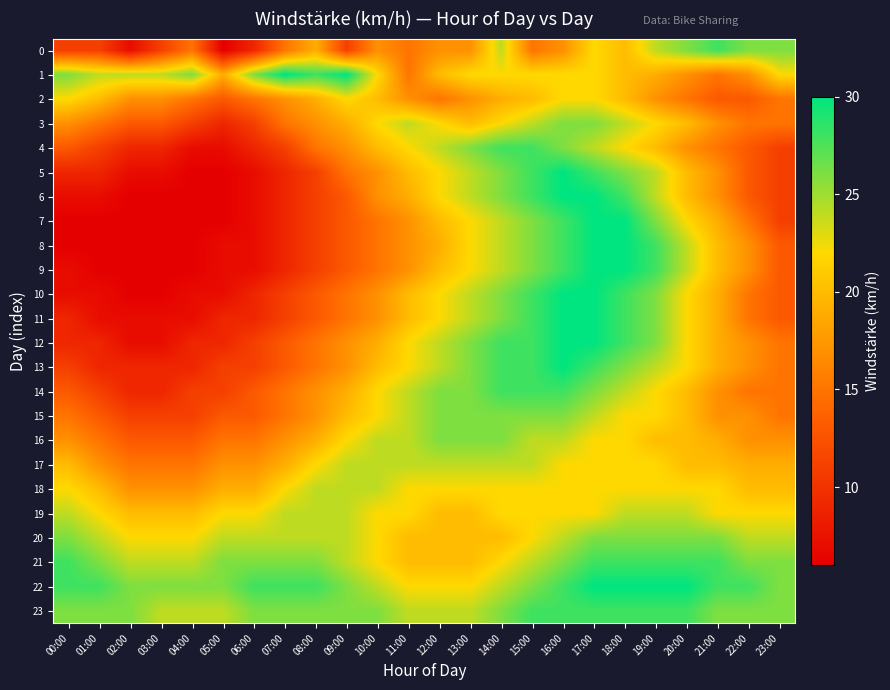

Reading left to right, transcribe all the data shown in this chart.

0: 00:00=11	01:00=11	02:00=7	03:00=11	04:00=15	05:00=6	06:00=9	07:00=15	08:00=19	09:00=11	10:00=17	11:00=15	12:00=17	13:00=17	14:00=24	15:00=15	16:00=17	17:00=22	18:00=20	19:00=24	20:00=26	21:00=28	22:00=26	23:00=26
1: 00:00=26	01:00=24	02:00=24	03:00=24	04:00=26	05:00=19	06:00=26	07:00=30	08:00=28	09:00=30	10:00=22	11:00=15	12:00=20	13:00=22	14:00=22	15:00=22	16:00=22	17:00=22	18:00=20	19:00=19	20:00=17	21:00=15	22:00=17	23:00=22
2: 00:00=22	01:00=20	02:00=17	03:00=17	04:00=15	05:00=13	06:00=15	07:00=17	08:00=19	09:00=22	10:00=20	11:00=17	12:00=15	13:00=17	14:00=19	15:00=20	16:00=22	17:00=22	18:00=20	19:00=17	20:00=15	21:00=13	22:00=13	23:00=15
3: 00:00=17	01:00=15	02:00=13	03:00=13	04:00=11	05:00=9	06:00=11	07:00=15	08:00=17	09:00=19	10:00=22	11:00=24	12:00=22	13:00=20	14:00=22	15:00=24	16:00=26	17:00=26	18:00=24	19:00=22	20:00=20	21:00=17	22:00=15	23:00=15
4: 00:00=13	01:00=11	02:00=9	03:00=9	04:00=7	05:00=7	06:00=9	07:00=11	08:00=15	09:00=17	10:00=20	11:00=22	12:00=24	13:00=26	14:00=28	15:00=28	16:00=26	17:00=24	18:00=22	19:00=20	20:00=17	21:00=15	22:00=13	23:00=11
5: 00:00=9	01:00=9	02:00=7	03:00=7	04:00=6	05:00=6	06:00=7	07:00=9	08:00=11	09:00=15	10:00=17	11:00=20	12:00=22	13:00=24	14:00=26	15:00=28	16:00=30	17:00=28	18:00=26	19:00=24	20:00=20	21:00=17	22:00=13	23:00=11
6: 00:00=7	01:00=7	02:00=6	03:00=6	04:00=6	05:00=6	06:00=7	07:00=9	08:00=11	09:00=13	10:00=17	11:00=19	12:00=22	13:00=24	14:00=26	15:00=28	16:00=30	17:00=30	18:00=28	19:00=24	20:00=20	21:00=17	22:00=13	23:00=11
7: 00:00=6	01:00=6	02:00=6	03:00=6	04:00=6	05:00=6	06:00=7	07:00=9	08:00=11	09:00=13	10:00=15	11:00=17	12:00=20	13:00=22	14:00=24	15:00=26	16:00=28	17:00=30	18:00=30	19:00=26	20:00=22	21:00=19	22:00=15	23:00=11
8: 00:00=6	01:00=6	02:00=6	03:00=6	04:00=6	05:00=7	06:00=7	07:00=9	08:00=11	09:00=13	10:00=15	11:00=17	12:00=19	13:00=22	14:00=24	15:00=26	16:00=28	17:00=30	18:00=30	19:00=28	20:00=24	21:00=20	22:00=17	23:00=13
9: 00:00=7	01:00=6	02:00=6	03:00=6	04:00=6	05:00=7	06:00=7	07:00=9	08:00=11	09:00=13	10:00=15	11:00=17	12:00=20	13:00=22	14:00=24	15:00=26	16:00=28	17:00=30	18:00=30	19:00=28	20:00=24	21:00=20	22:00=17	23:00=13
10: 00:00=7	01:00=7	02:00=6	03:00=6	04:00=7	05:00=7	06:00=9	07:00=11	08:00=13	09:00=15	10:00=17	11:00=20	12:00=22	13:00=24	14:00=26	15:00=28	16:00=30	17:00=30	18:00=28	19:00=26	20:00=22	21:00=19	22:00=15	23:00=13
11: 00:00=9	01:00=7	02:00=7	03:00=7	04:00=7	05:00=9	06:00=9	07:00=11	08:00=13	09:00=15	10:00=17	11:00=20	12:00=22	13:00=24	14:00=26	15:00=28	16:00=30	17:00=30	18:00=28	19:00=26	20:00=22	21:00=19	22:00=15	23:00=13
12: 00:00=9	01:00=9	02:00=7	03:00=7	04:00=9	05:00=9	06:00=11	07:00=13	08:00=15	09:00=17	10:00=19	11:00=22	12:00=24	13:00=26	14:00=28	15:00=28	16:00=30	17:00=30	18:00=28	19:00=26	20:00=22	21:00=19	22:00=17	23:00=15
13: 00:00=11	01:00=9	02:00=9	03:00=9	04:00=9	05:00=11	06:00=11	07:00=13	08:00=15	09:00=17	10:00=20	11:00=22	12:00=24	13:00=26	14:00=28	15:00=28	16:00=30	17:00=28	18:00=26	19:00=24	20:00=22	21:00=19	22:00=17	23:00=15
14: 00:00=13	01:00=11	02:00=9	03:00=9	04:00=11	05:00=11	06:00=13	07:00=15	08:00=17	09:00=19	10:00=22	11:00=24	12:00=26	13:00=26	14:00=28	15:00=28	16:00=28	17:00=26	18:00=24	19:00=22	20:00=20	21:00=17	22:00=15	23:00=15
15: 00:00=15	01:00=13	02:00=11	03:00=11	04:00=11	05:00=13	06:00=13	07:00=15	08:00=17	09:00=20	10:00=22	11:00=24	12:00=26	13:00=26	14:00=26	15:00=26	16:00=26	17:00=24	18:00=22	19:00=22	20:00=20	21:00=17	22:00=17	23:00=15
16: 00:00=17	01:00=15	02:00=13	03:00=13	04:00=13	05:00=15	06:00=15	07:00=17	08:00=19	09:00=22	10:00=24	11:00=24	12:00=26	13:00=26	14:00=26	15:00=24	16:00=24	17:00=22	18:00=22	19:00=20	20:00=20	21:00=19	22:00=17	23:00=17
17: 00:00=20	01:00=17	02:00=15	03:00=15	04:00=15	05:00=17	06:00=17	07:00=19	08:00=22	09:00=24	10:00=24	11:00=24	12:00=24	13:00=24	14:00=24	15:00=24	16:00=22	17:00=22	18:00=22	19:00=22	20:00=20	21:00=20	22:00=19	23:00=19
18: 00:00=22	01:00=20	02:00=17	03:00=17	04:00=17	05:00=19	06:00=19	07:00=22	08:00=24	09:00=24	10:00=24	11:00=22	12:00=22	13:00=22	14:00=22	15:00=22	16:00=22	17:00=22	18:00=22	19:00=22	20:00=22	21:00=22	22:00=20	23:00=20
19: 00:00=24	01:00=22	02:00=20	03:00=20	04:00=20	05:00=22	06:00=22	07:00=24	08:00=24	09:00=24	10:00=22	11:00=22	12:00=20	13:00=20	14:00=22	15:00=22	16:00=22	17:00=22	18:00=24	19:00=24	20:00=24	21:00=22	22:00=22	23:00=22
20: 00:00=26	01:00=24	02:00=22	03:00=22	04:00=22	05:00=24	06:00=24	07:00=24	08:00=24	09:00=24	10:00=22	11:00=20	12:00=20	13:00=20	14:00=20	15:00=22	16:00=24	17:00=26	18:00=26	19:00=26	20:00=26	21:00=26	22:00=24	23:00=24
21: 00:00=28	01:00=26	02:00=24	03:00=24	04:00=24	05:00=26	06:00=26	07:00=26	08:00=26	09:00=24	10:00=22	11:00=20	12:00=20	13:00=20	14:00=22	15:00=24	16:00=26	17:00=28	18:00=28	19:00=28	20:00=28	21:00=28	22:00=26	23:00=26
22: 00:00=28	01:00=28	02:00=26	03:00=26	04:00=26	05:00=26	06:00=28	07:00=28	08:00=28	09:00=26	10:00=24	11:00=22	12:00=22	13:00=22	14:00=24	15:00=26	16:00=28	17:00=30	18:00=30	19:00=30	20:00=30	21:00=28	22:00=28	23:00=26
23: 00:00=26	01:00=26	02:00=26	03:00=24	04:00=24	05:00=24	06:00=26	07:00=26	08:00=26	09:00=26	10:00=26	11:00=24	12:00=24	13:00=24	14:00=26	15:00=28	16:00=28	17:00=28	18:00=28	19:00=28	20:00=28	21:00=26	22:00=26	23:00=26